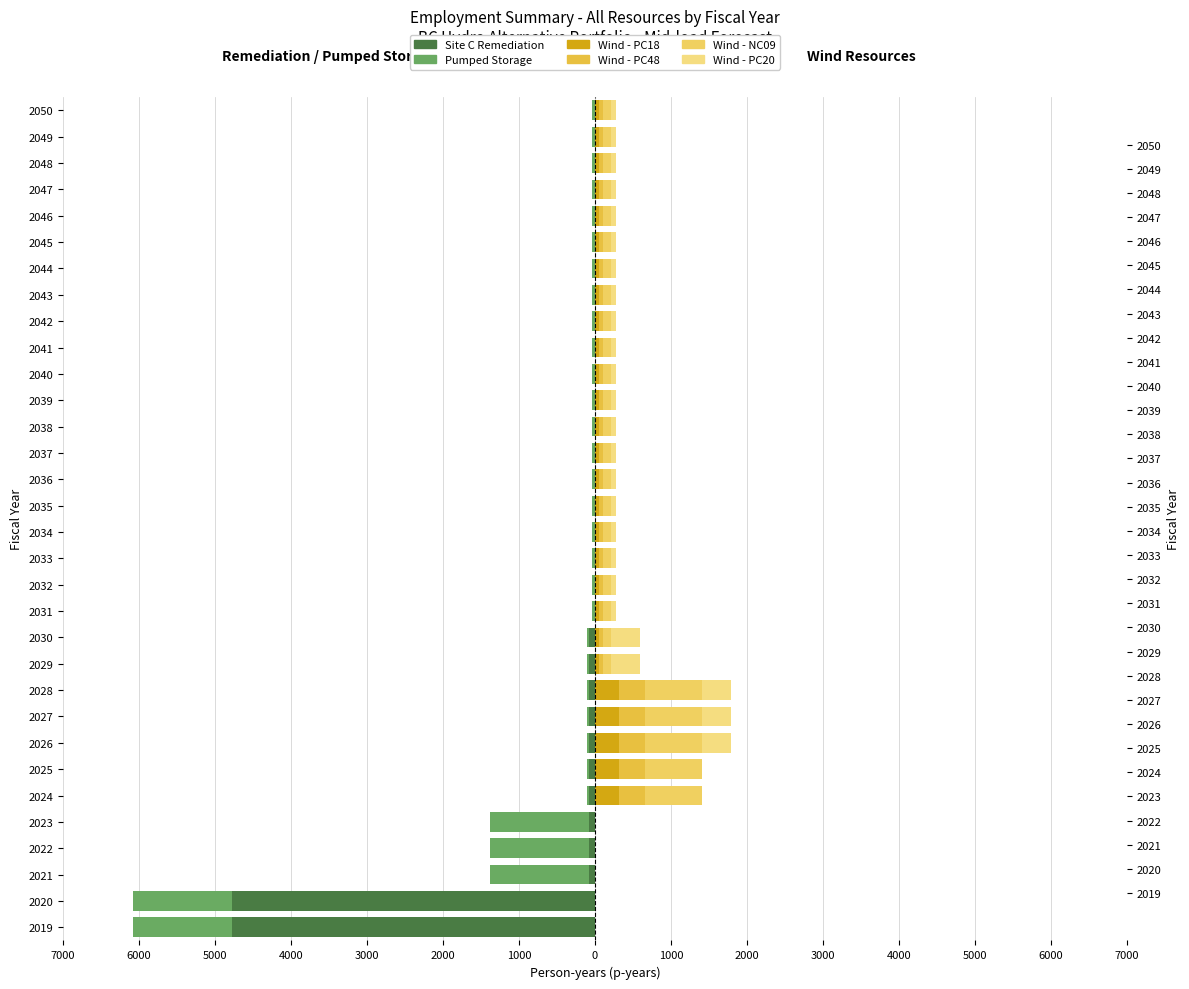

The value of Pumped Storage at 2039 is -49.5. True or false?

False